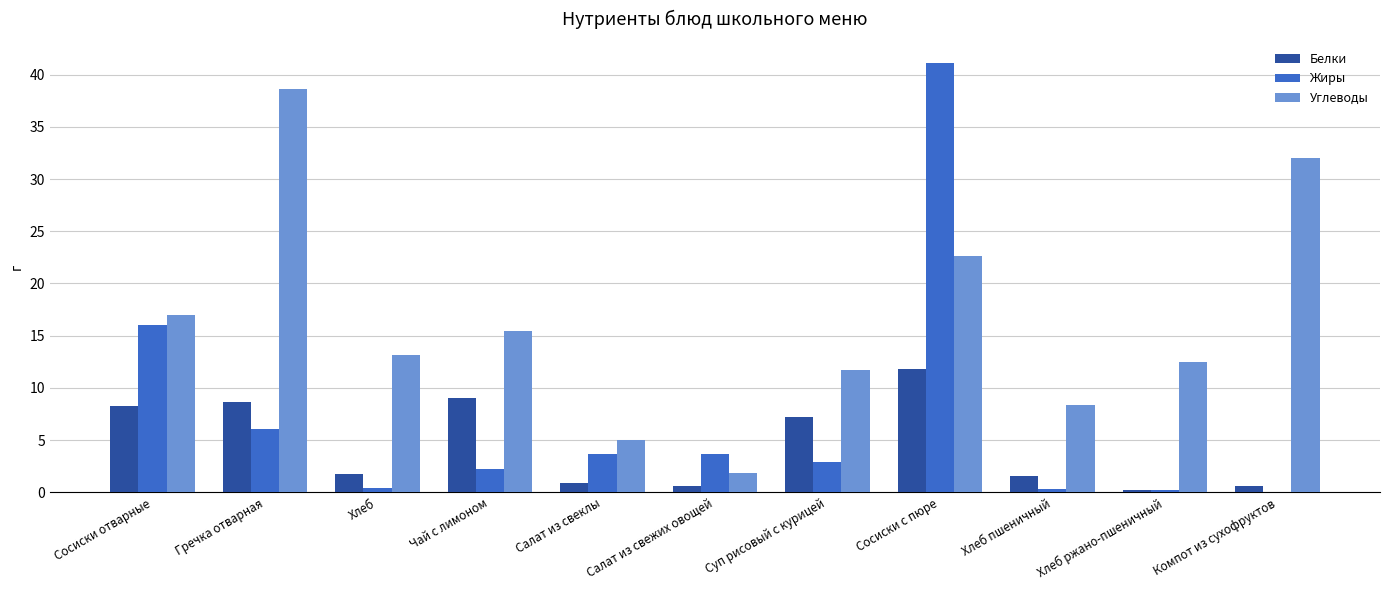

True or false: Углеводы has a value of 38.6 at Гречка отварная.

True